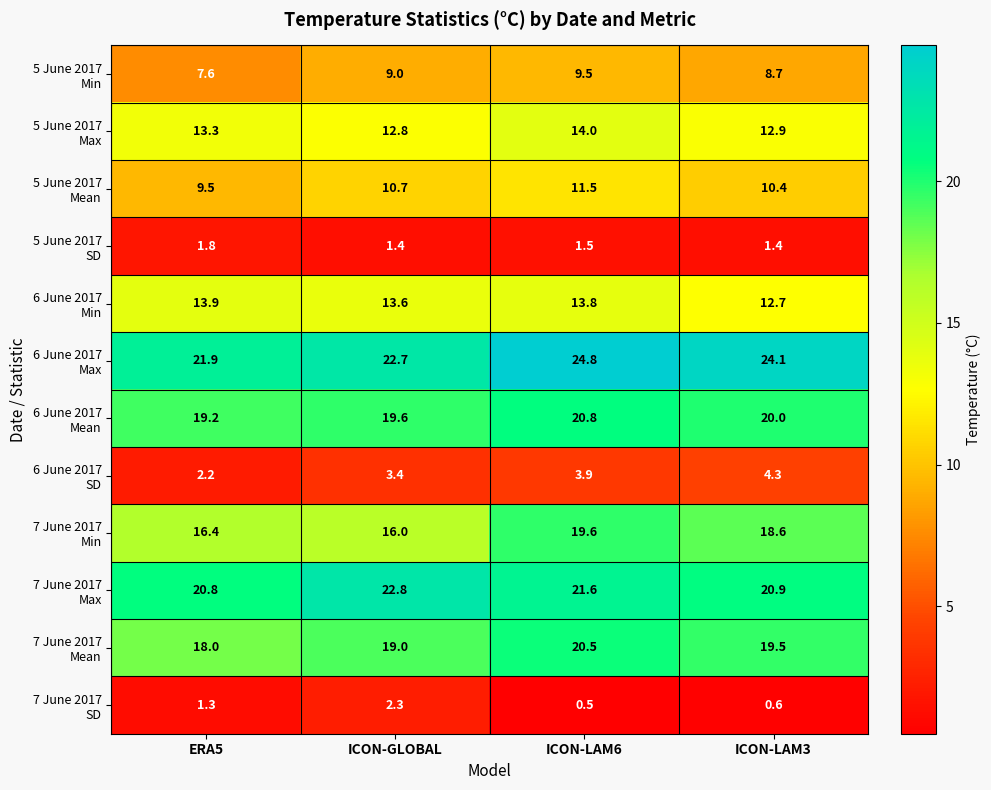

Which category has the highest value across all series?

ICON-LAM6